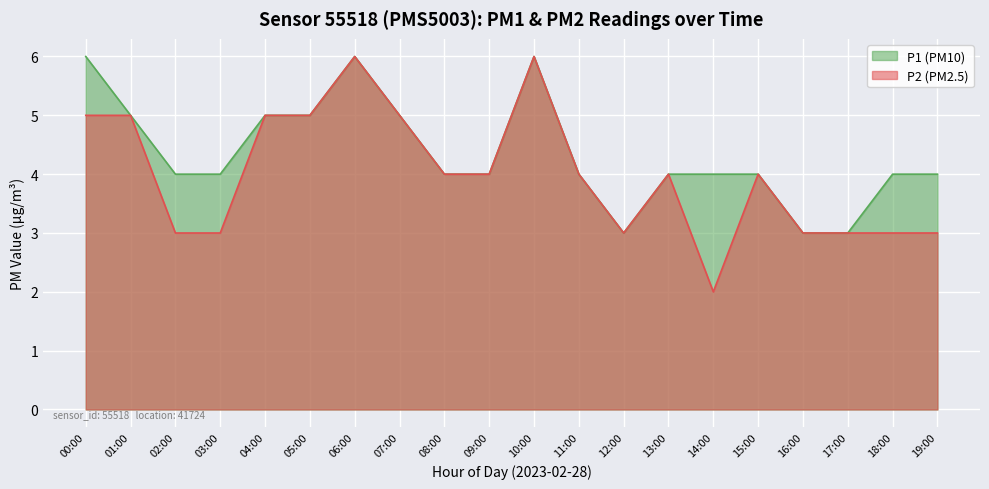

True or false: P2 and P1 intersect in this chart.

False